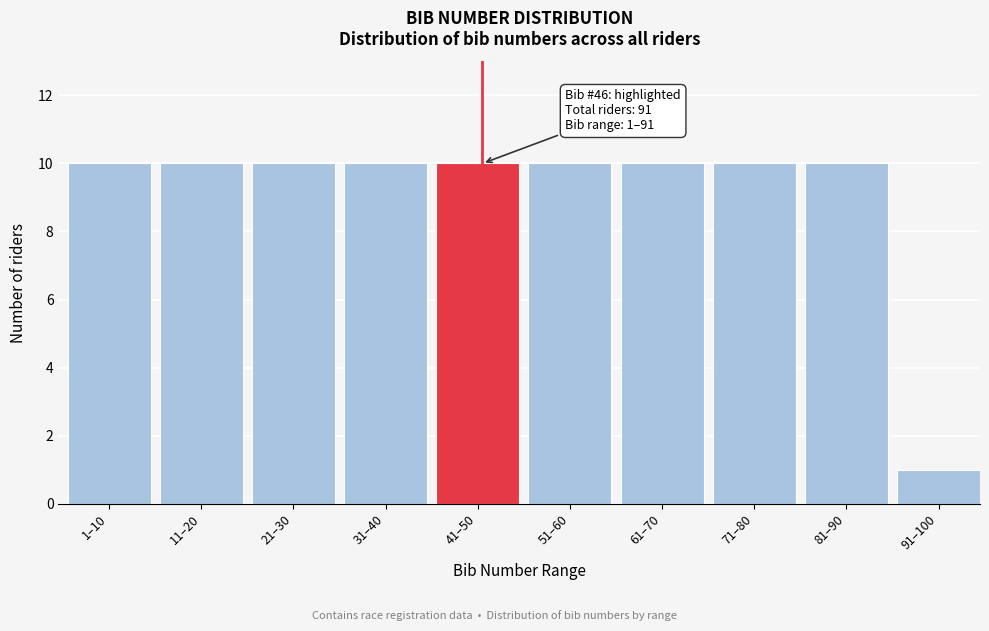

Reading left to right, what are all the values shown in this chart?

1–10=10	11–20=10	21–30=10	31–40=10	41–50=10	51–60=10	61–70=10	71–80=10	81–90=10	91–100=1